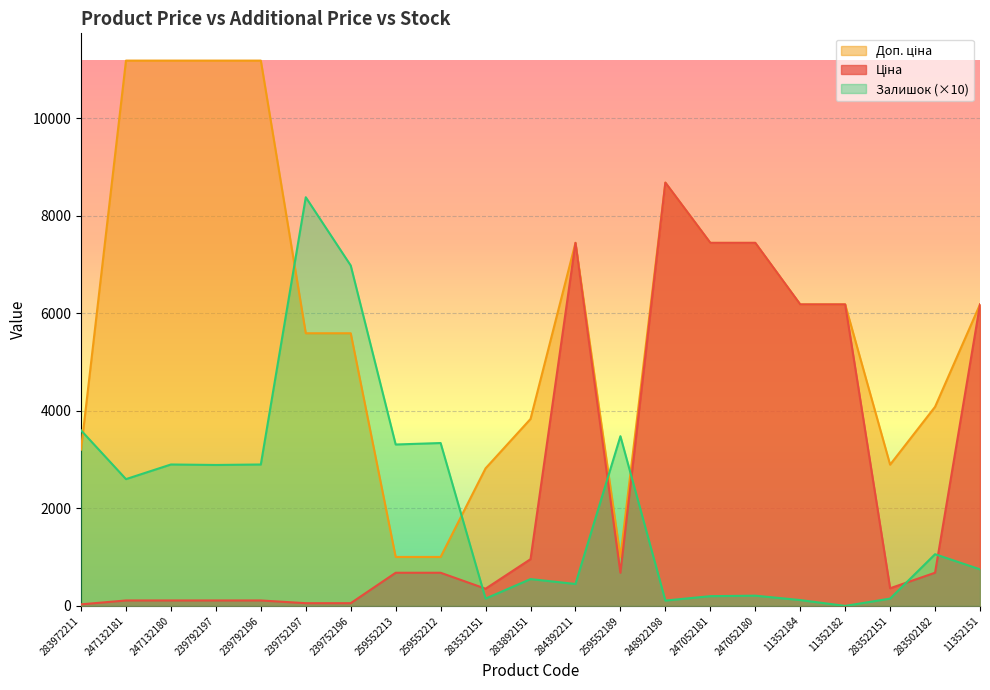

What is the difference between the second highest and second lowest values in the Залишок series?

6870.0